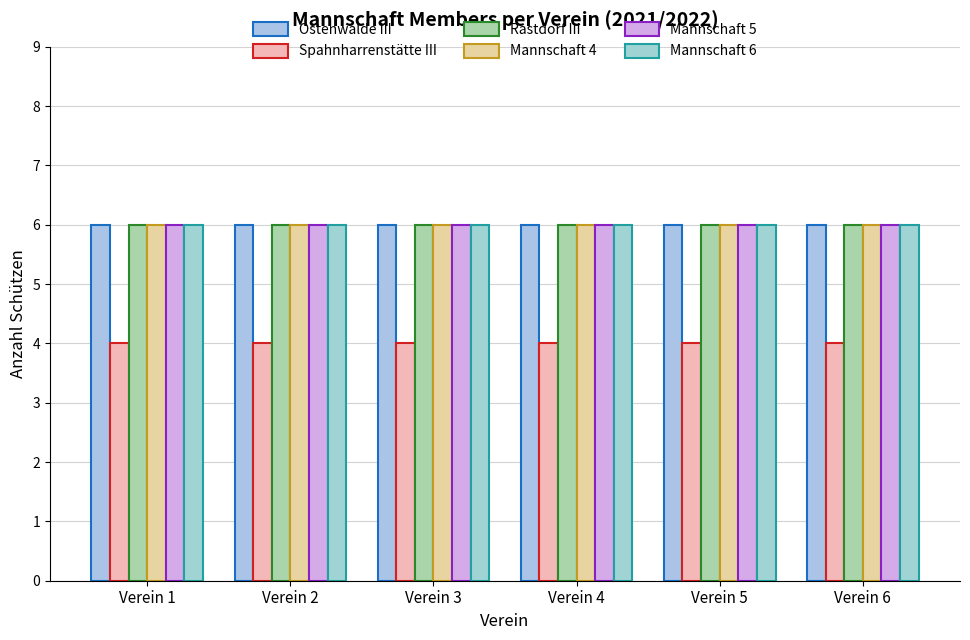

How many categories are shown in the chart?

6